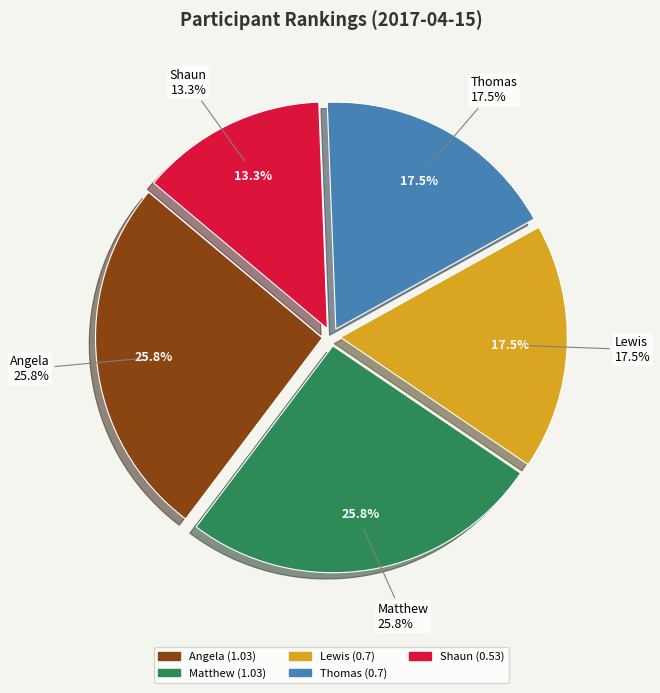

Is it true that Matthew is 39% of the pie?

False